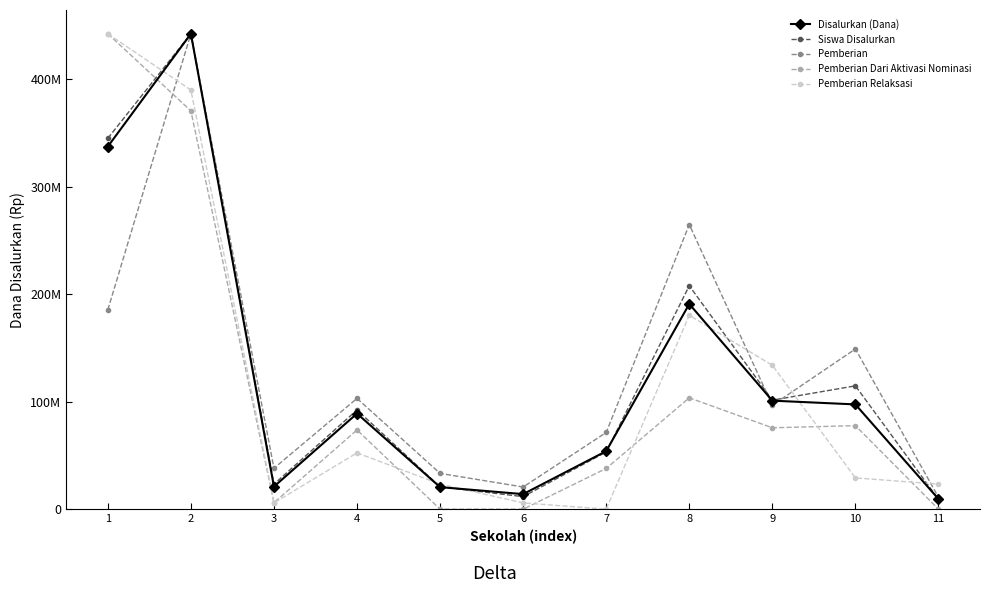

What is the value of the Disalurkan (Dana) point at the 3rd from the left?

21000000.0